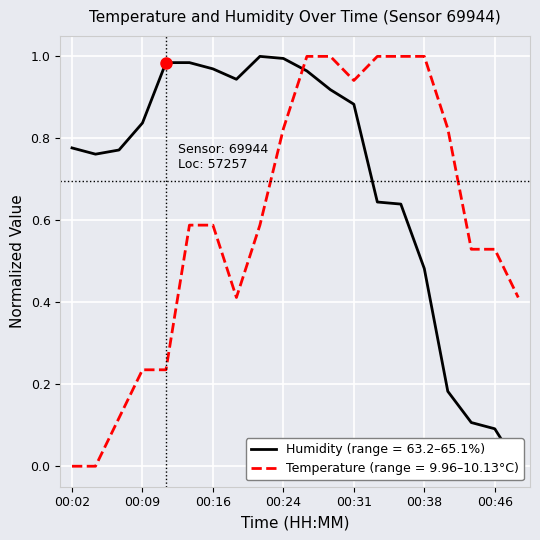

What are all the series names shown in the legend?

temperature, humidity